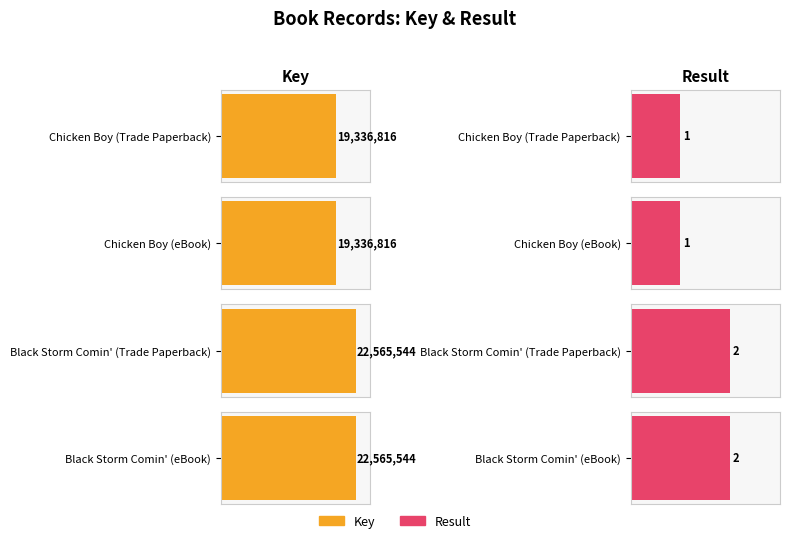

What position from the left is Chicken Boy (eBook)?

2